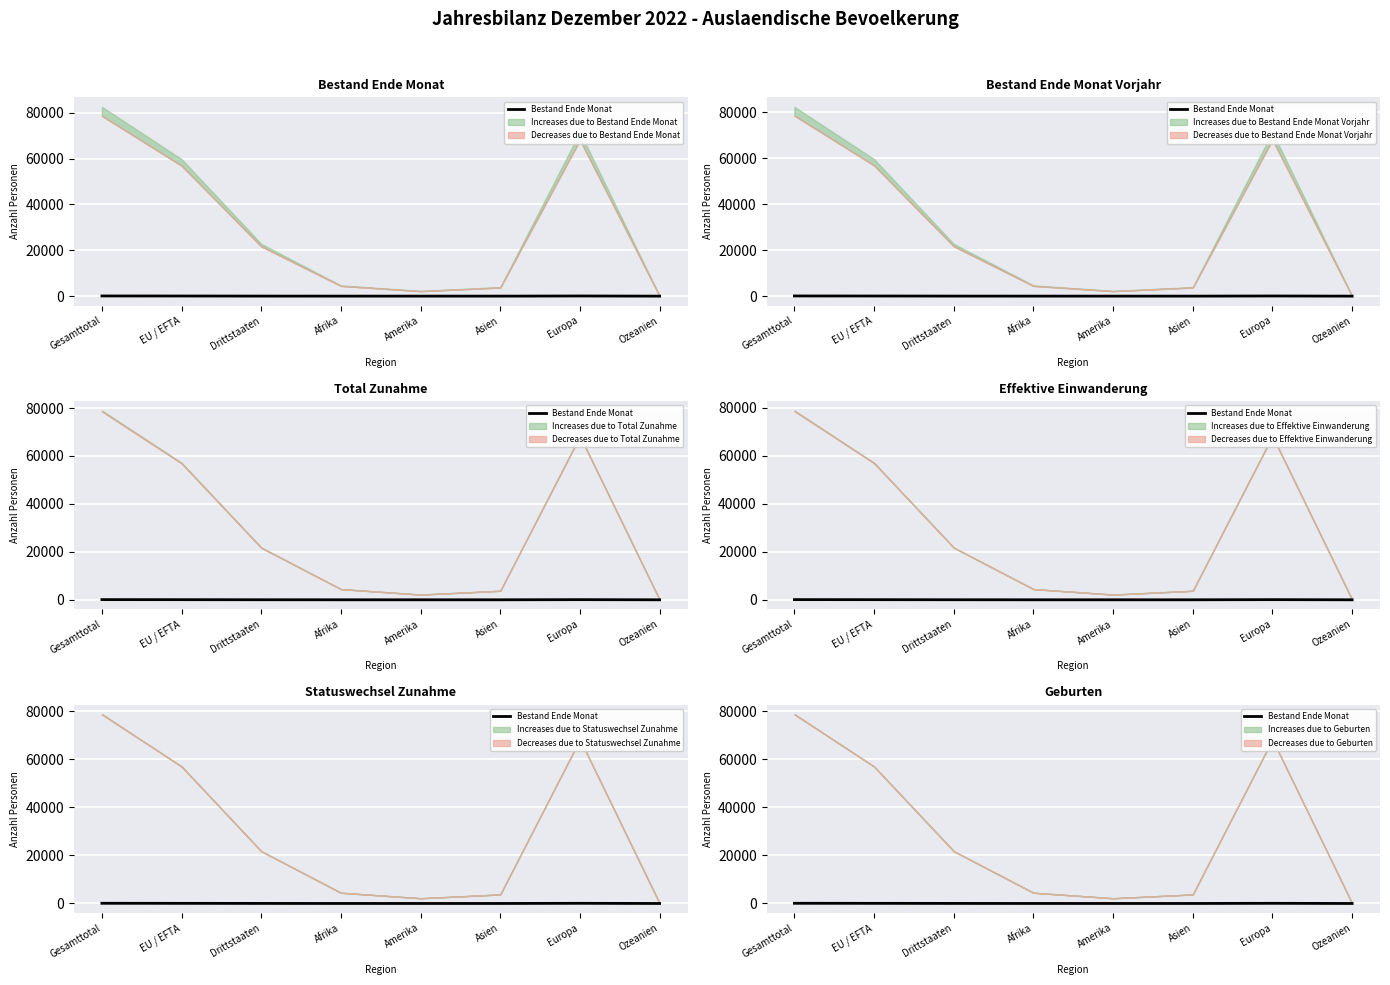

How many points are lower than both their immediate neighbors (excluding endpoints)?

1